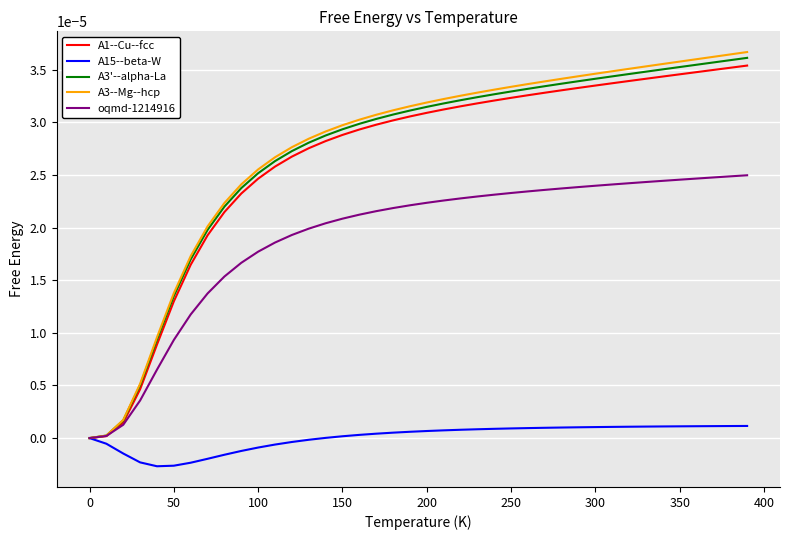

Which series has the largest range (max minus min)?

A3--Mg--hcp